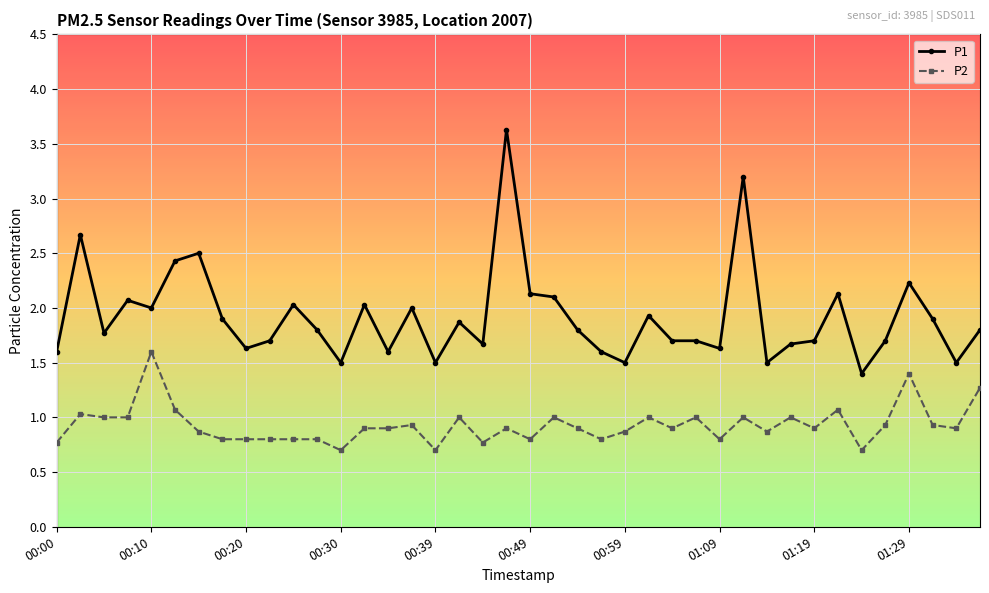

What is the smallest value displayed?

0.7